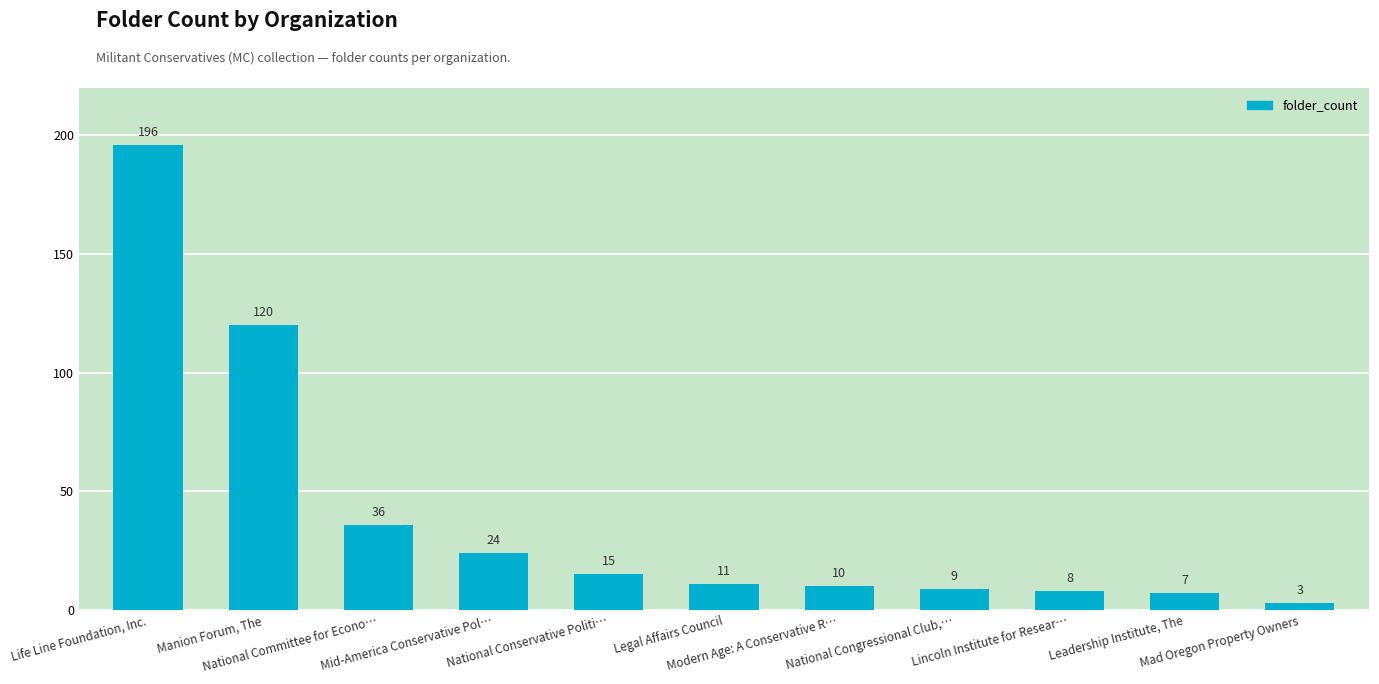

Does the chart contain stacked bars?

No